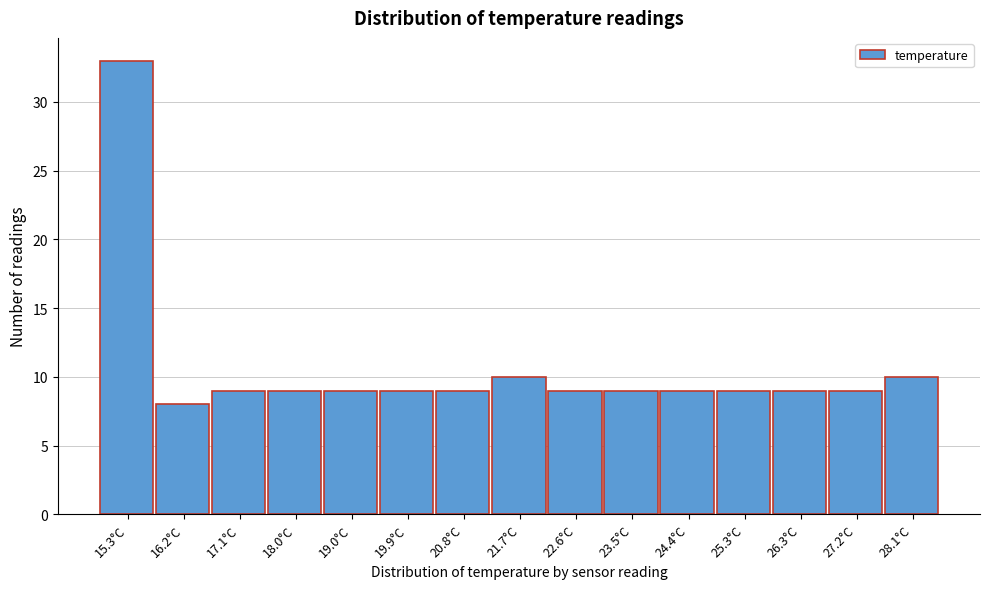

Reading left to right, extract all data points from this chart.

33	8	9	9	9	9	9	10	9	9	9	9	9	9	10